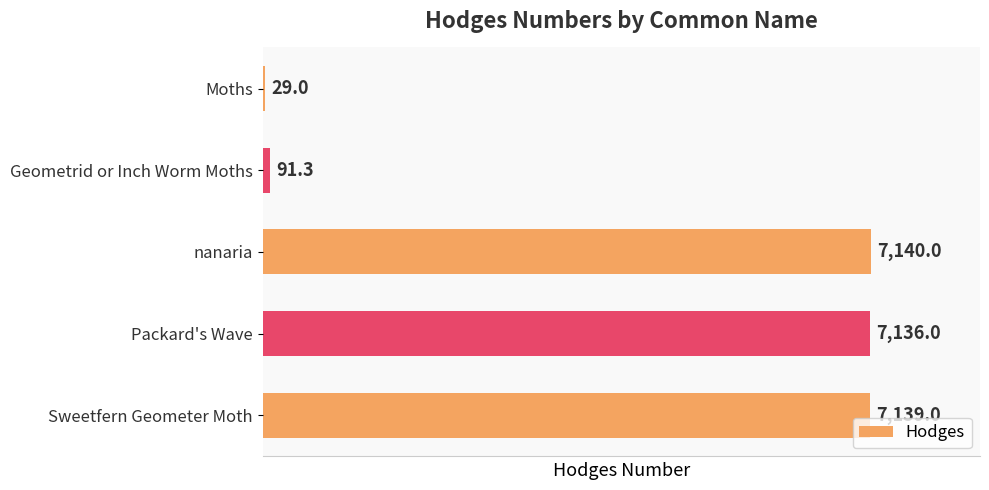

The chart shows a value of 7140.0 at nanaria. True or false?

True